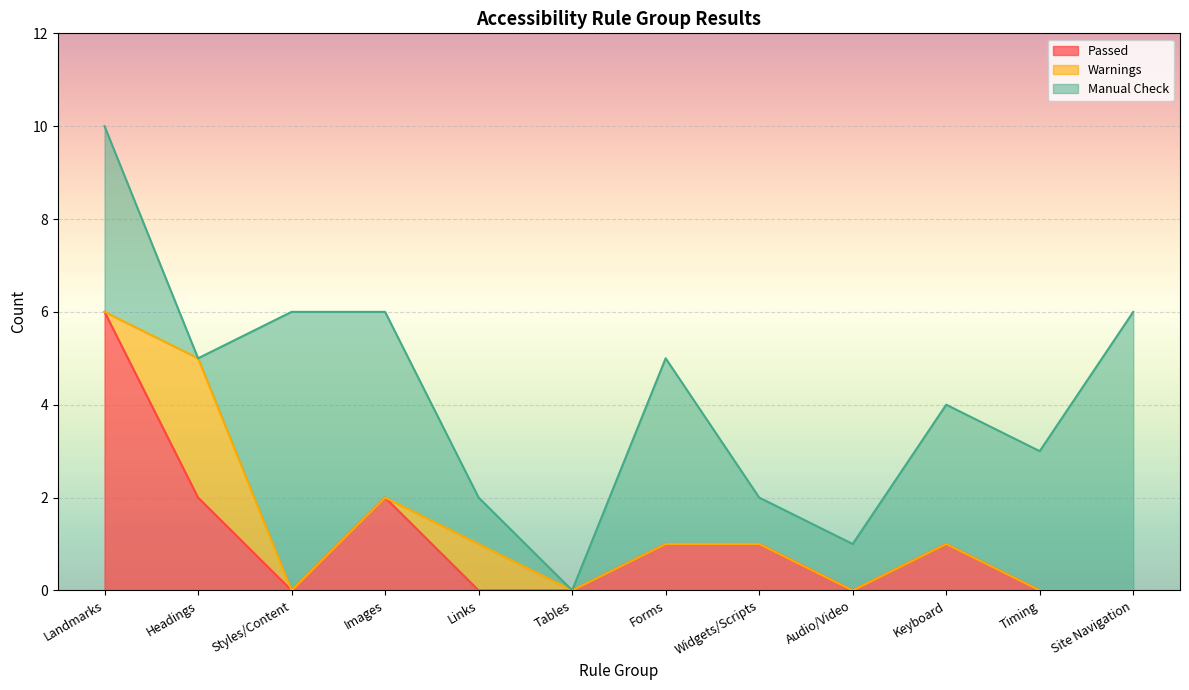

What is the difference between the maximum and second lowest values in the Passed series?

6